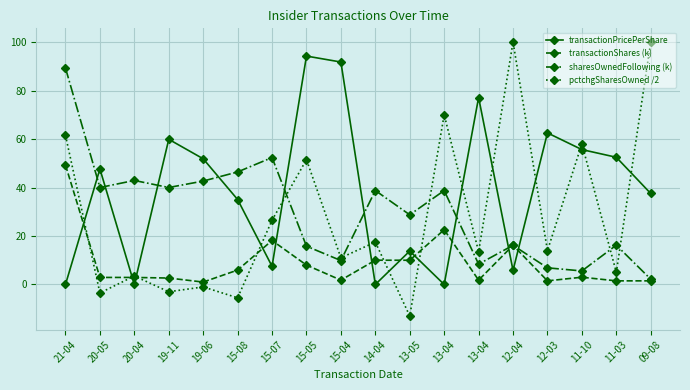

How many values in the transactionPricePerShare series are below 47?

9